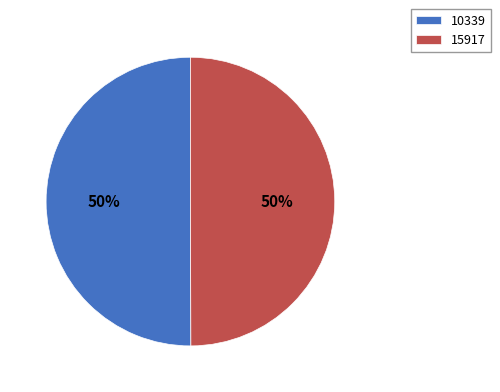

What is the ratio of the value at 15917 to the value at 10339?

1.0